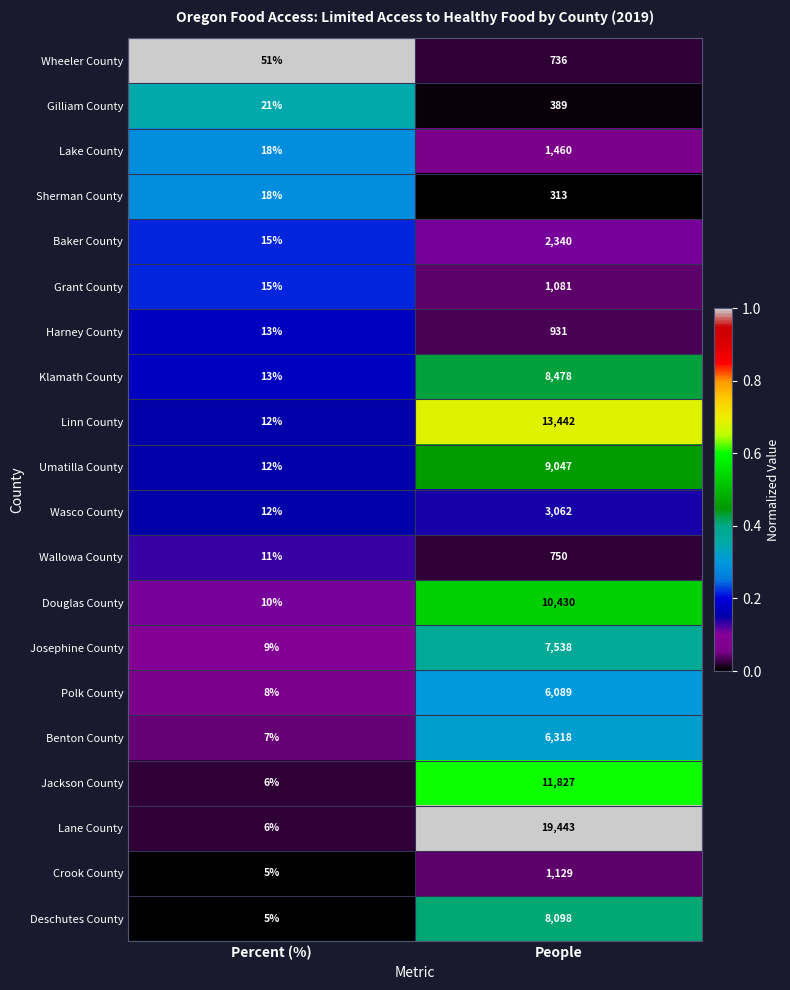

Between Percent (%) and People, which series saw the biggest shift?

Lane County